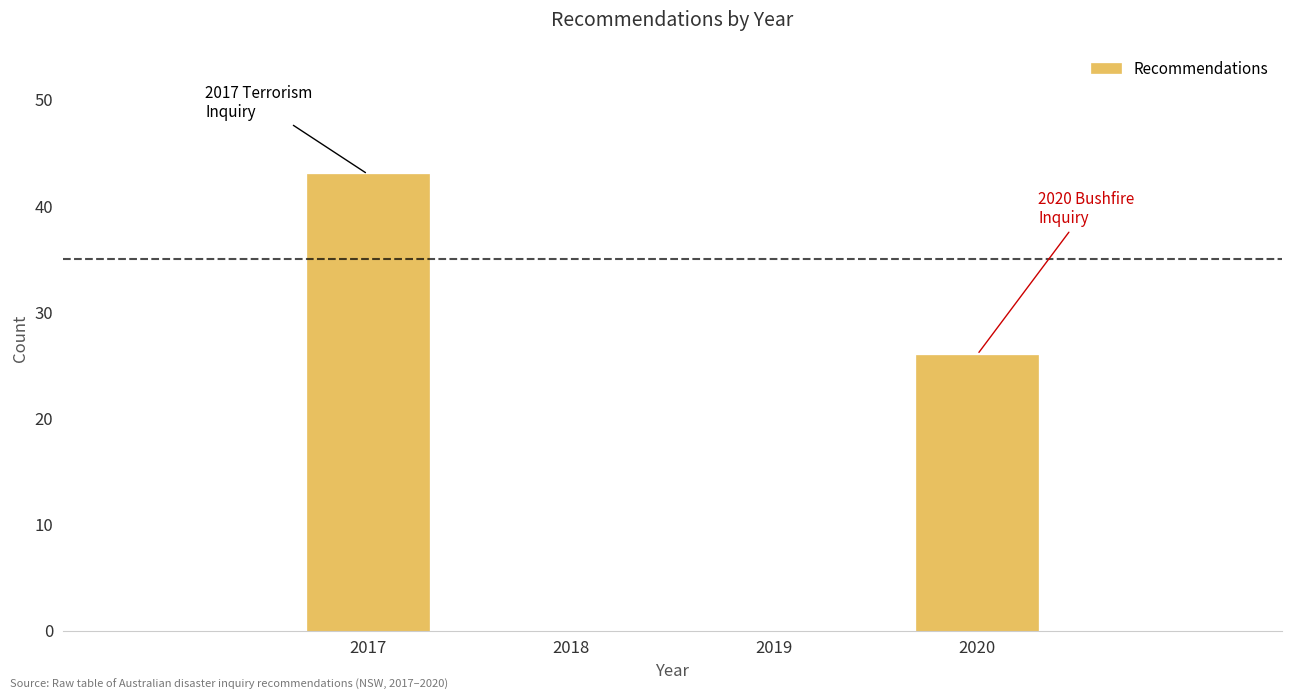

Reading left to right, what are all the values shown in this chart?

2017=43	2018=0	2019=0	2020=26